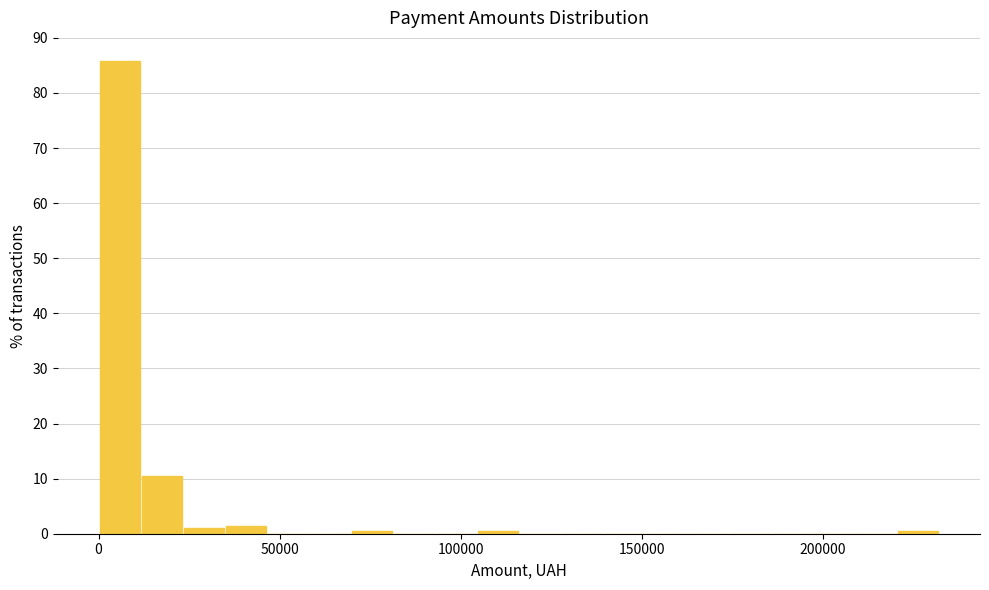

Around what value on the x-axis is the tallest bar? Give the approximate position of its centre, as read against the axis.

5000